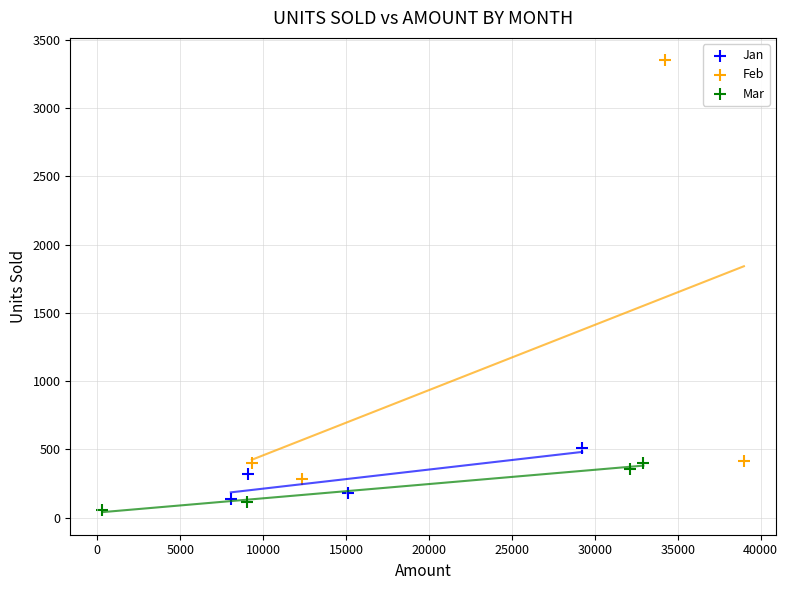

Which series reaches the minimum Y coordinate?

Mar